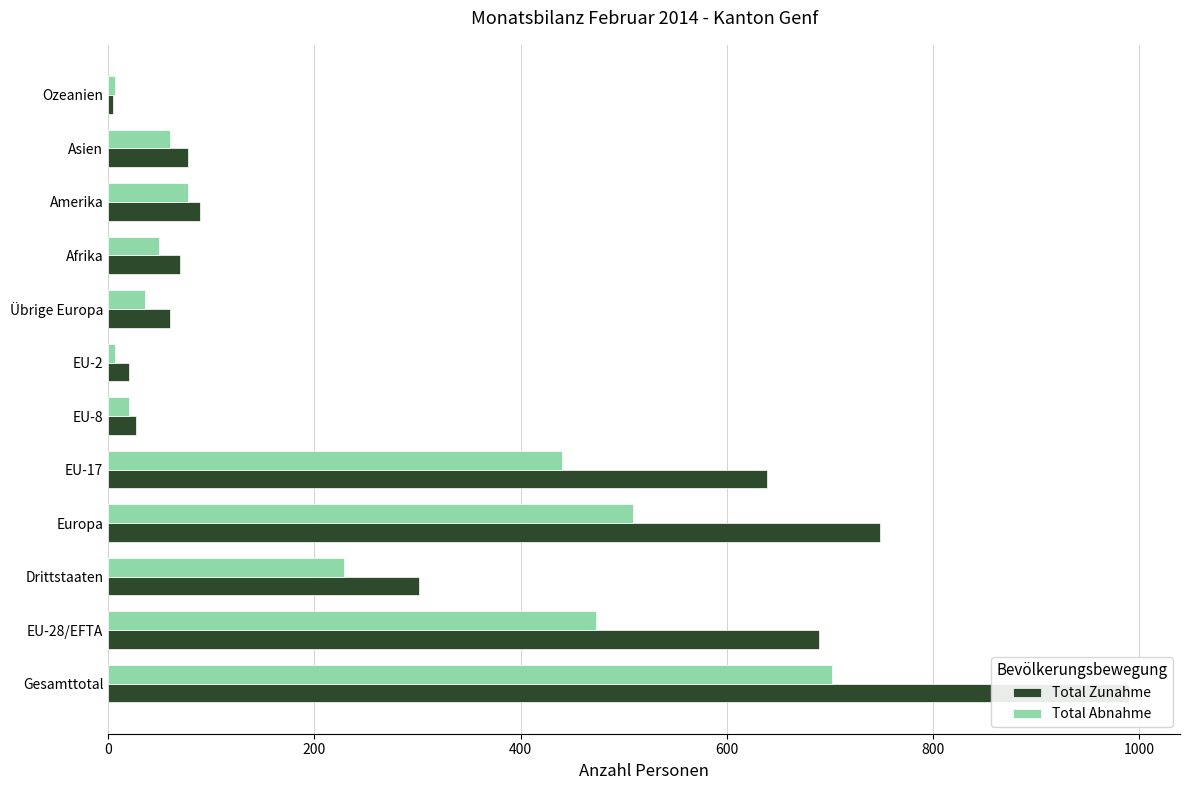

How many bars are there in total?

24